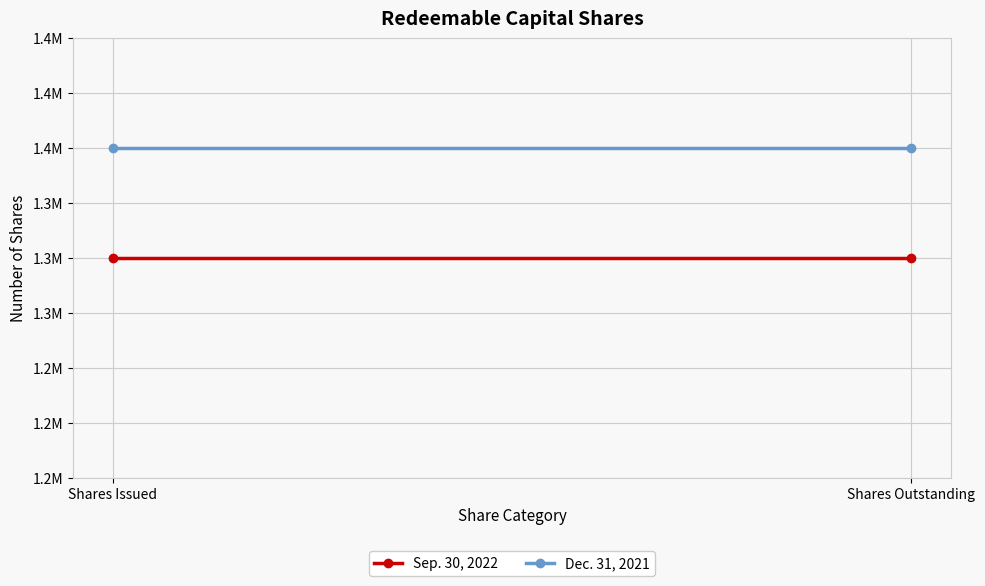

Rank the categories by Dec. 31, 2021 value from lowest to highest.

Shares Issued, Shares Outstanding